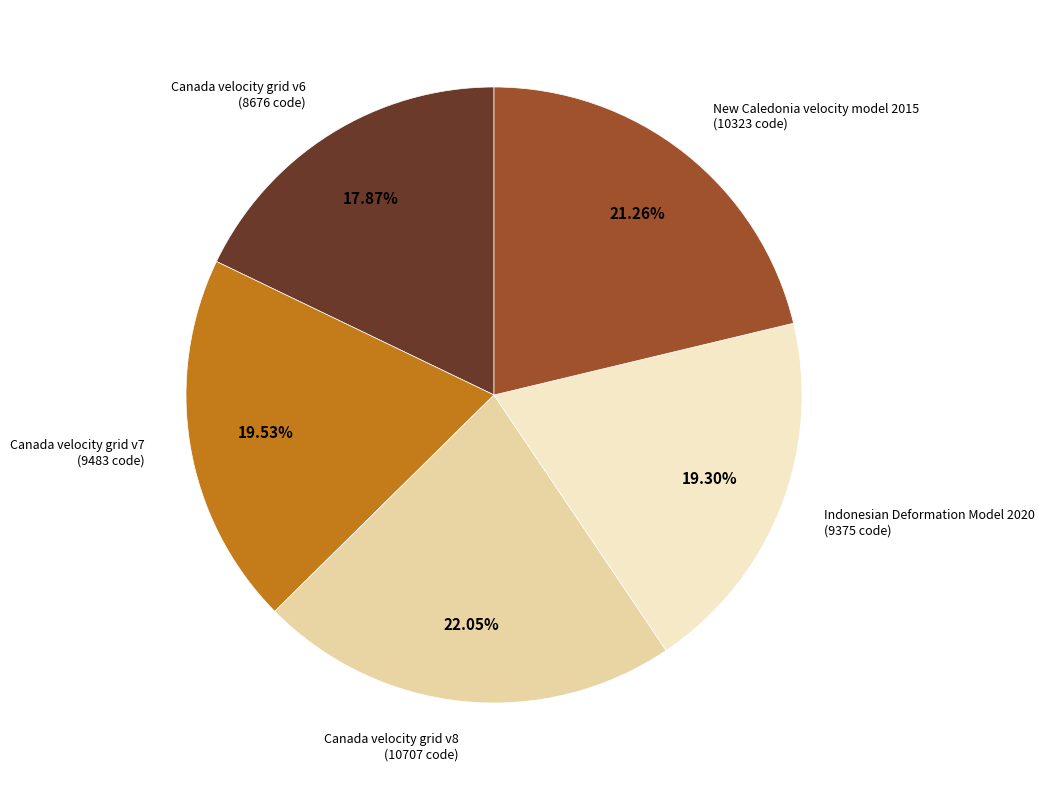

Does any single category account for the majority?

No